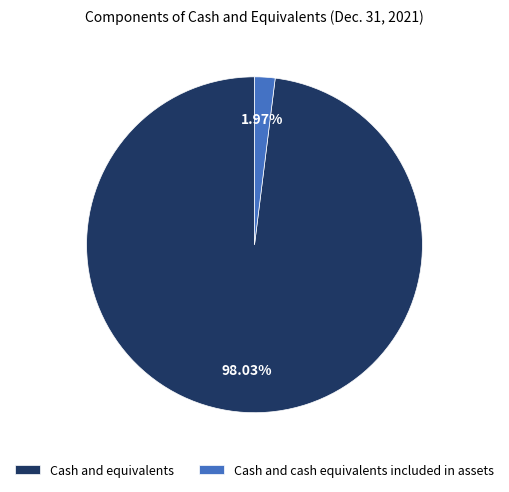

Combined, what portion of the pie is Cash and equivalents and Cash and cash equivalents included in assets?

100.0%